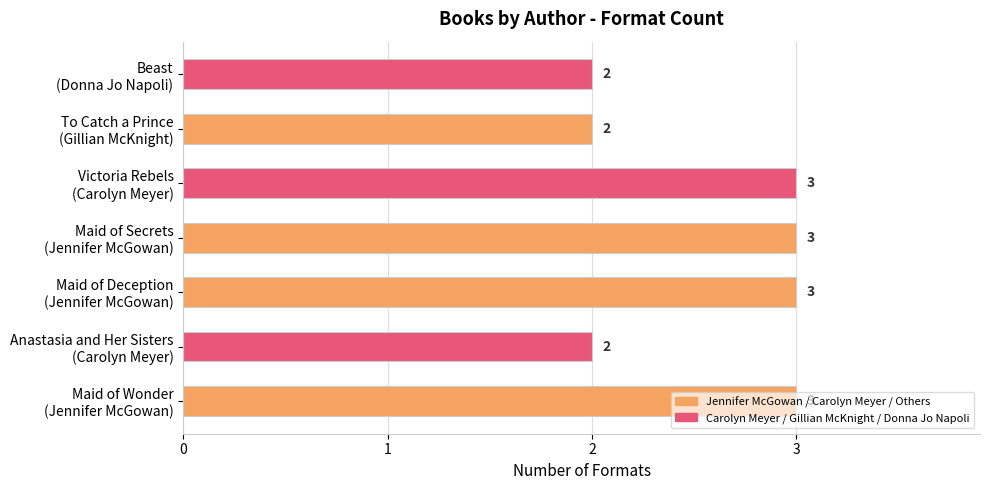

What is the greatest value displayed?

3